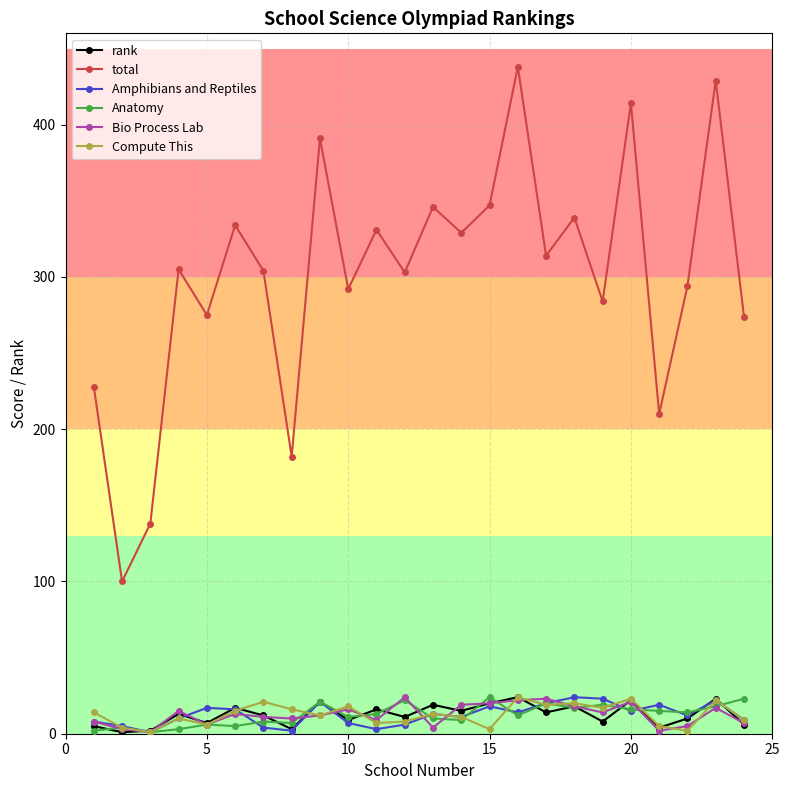

True or false: Amphibians and Reptiles has more than 2 interior local peaks.

True